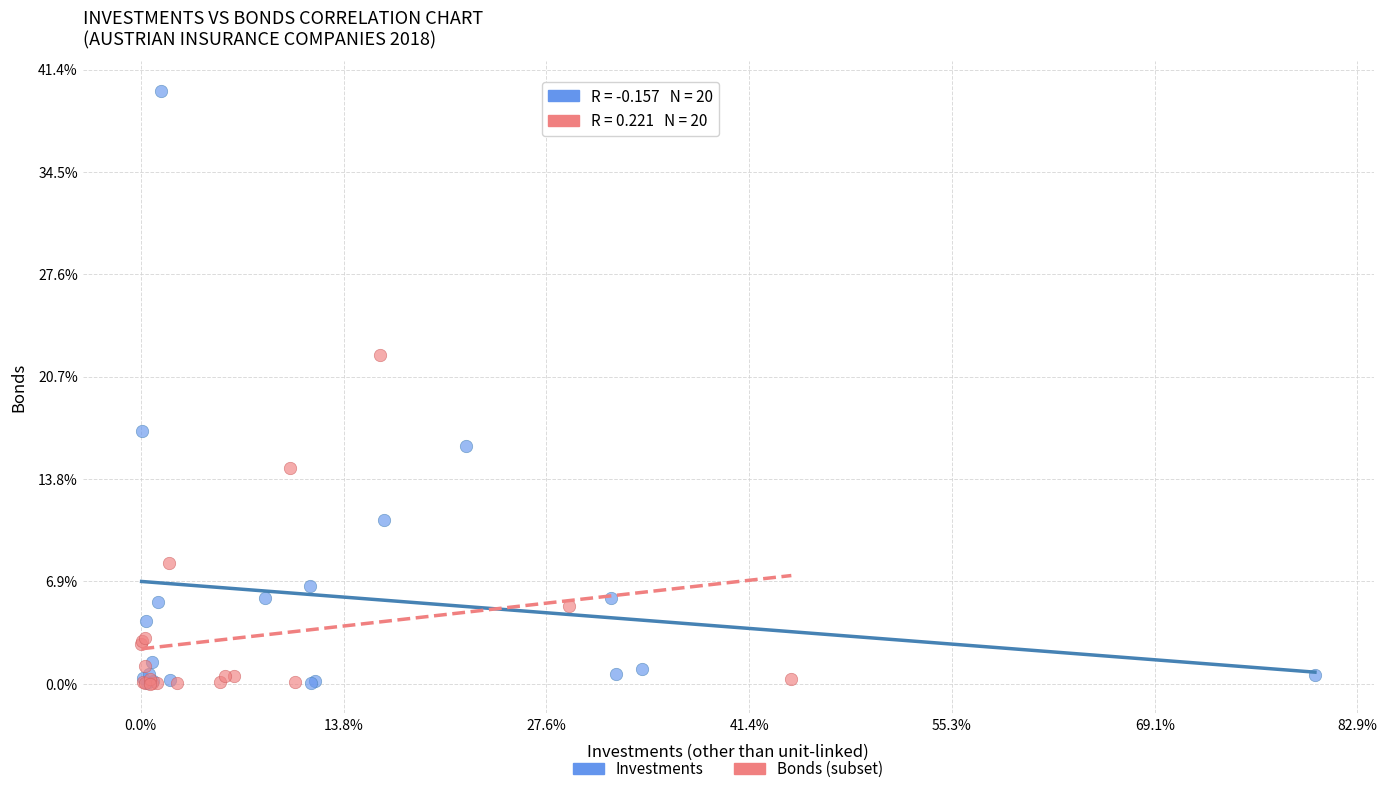

Which series reaches the maximum Y coordinate?

Investments